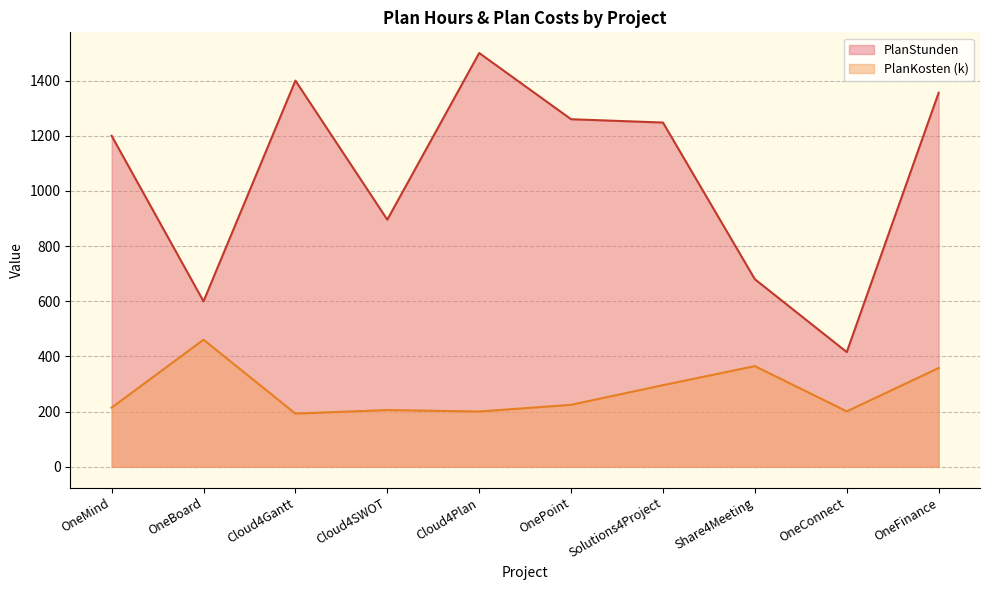

How many interior local valleys does the PlanStunden series have?

3